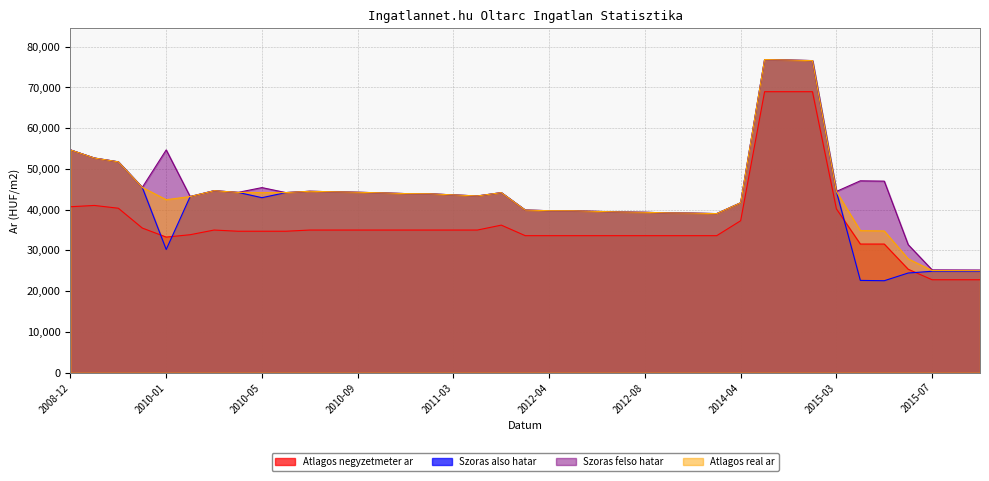

Rank the series at 2012-09 from lowest to highest value.

Atlagos negyzetmeter ar, Szoras also hatar, Szoras felso hatar, Atlagos real ar